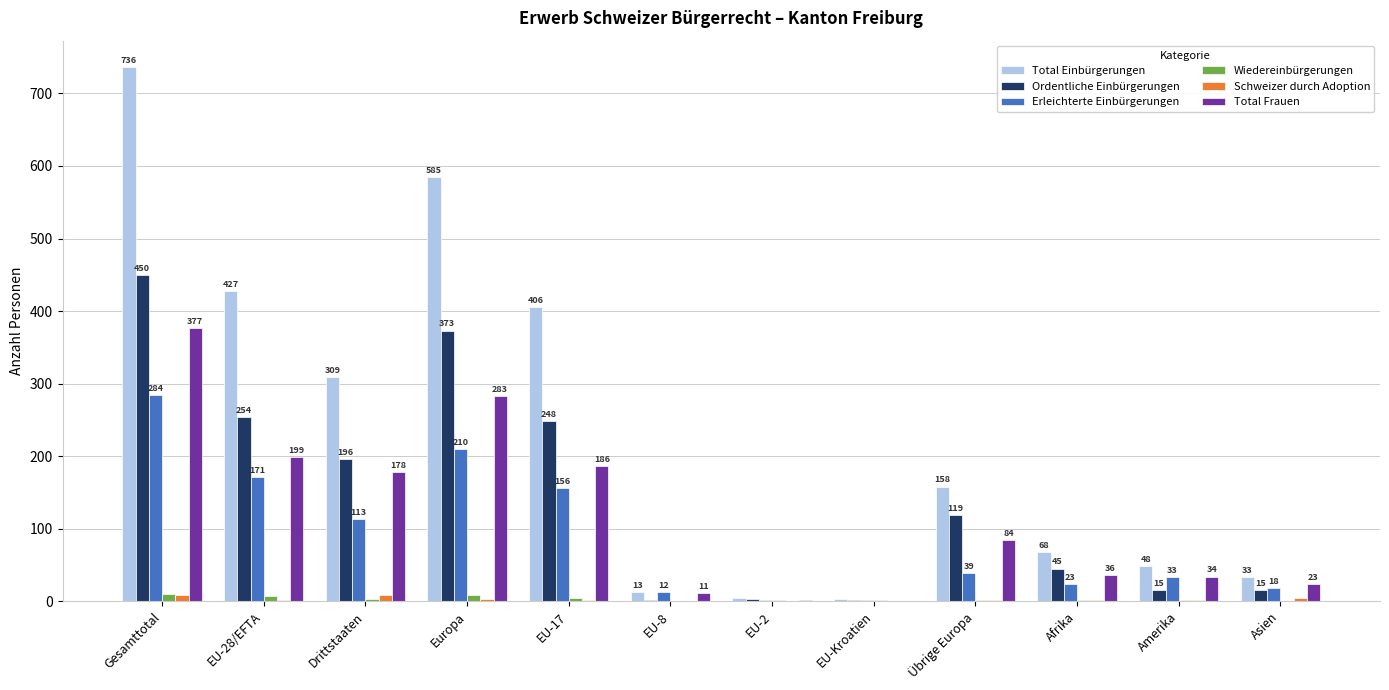

What is the spread (max minus min) of values at EU-2?

5